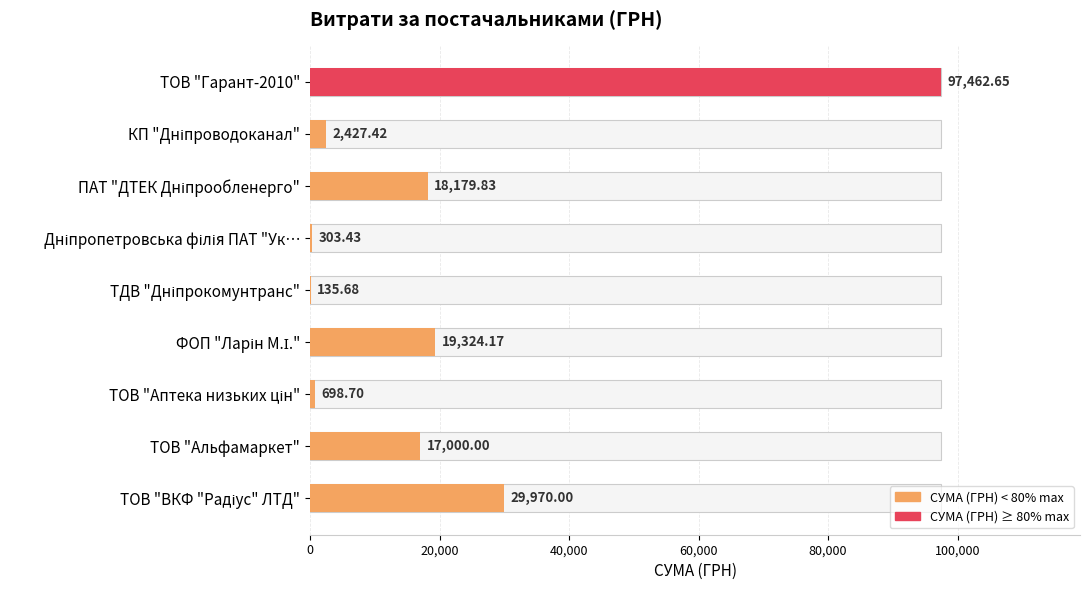

Reading left to right, what are all the values shown in this chart?

97462.6	2427.4	18179.8	303.4	135.7	19324.2	698.7	17000.0	29970.0